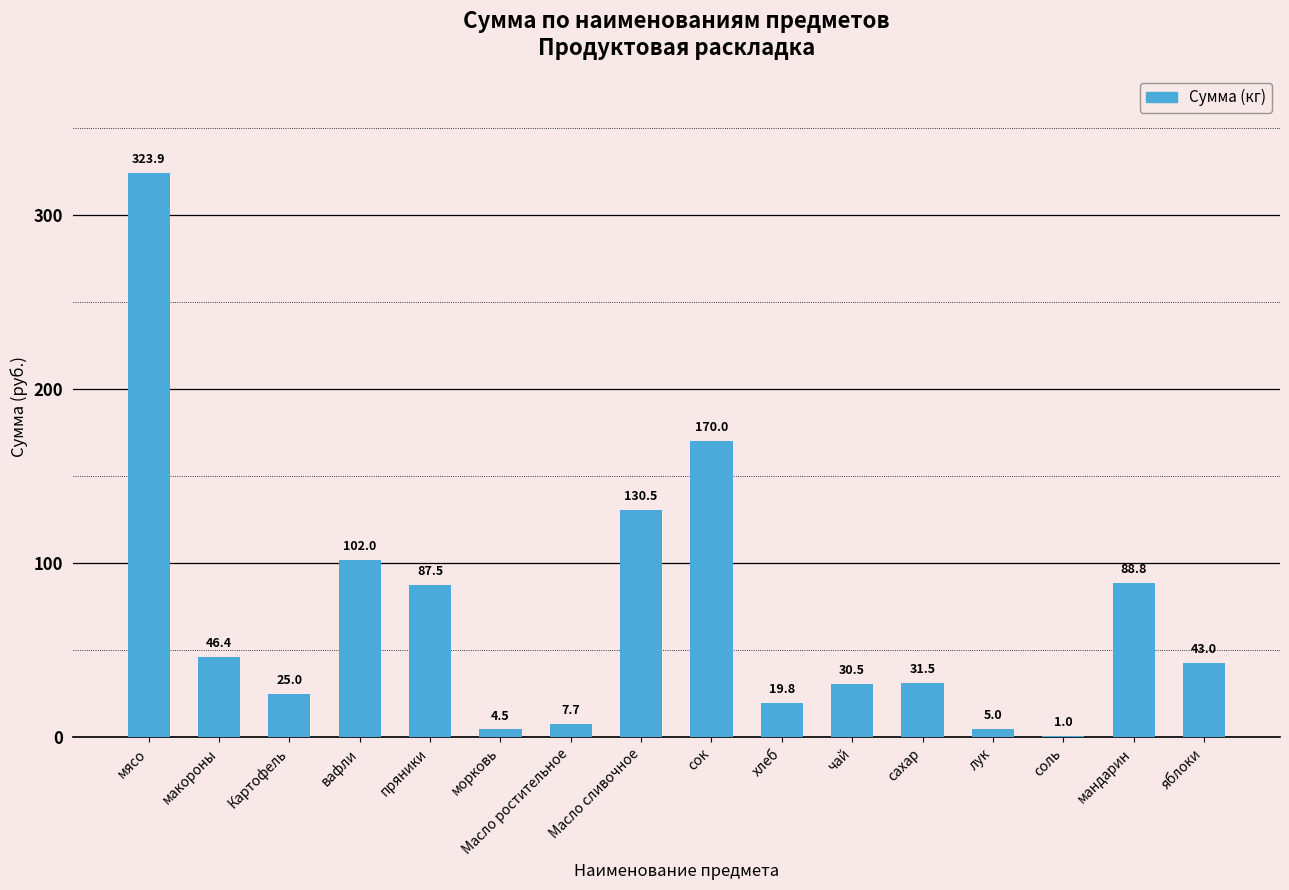

Is it true that the value at яблоки is 69.7?

False